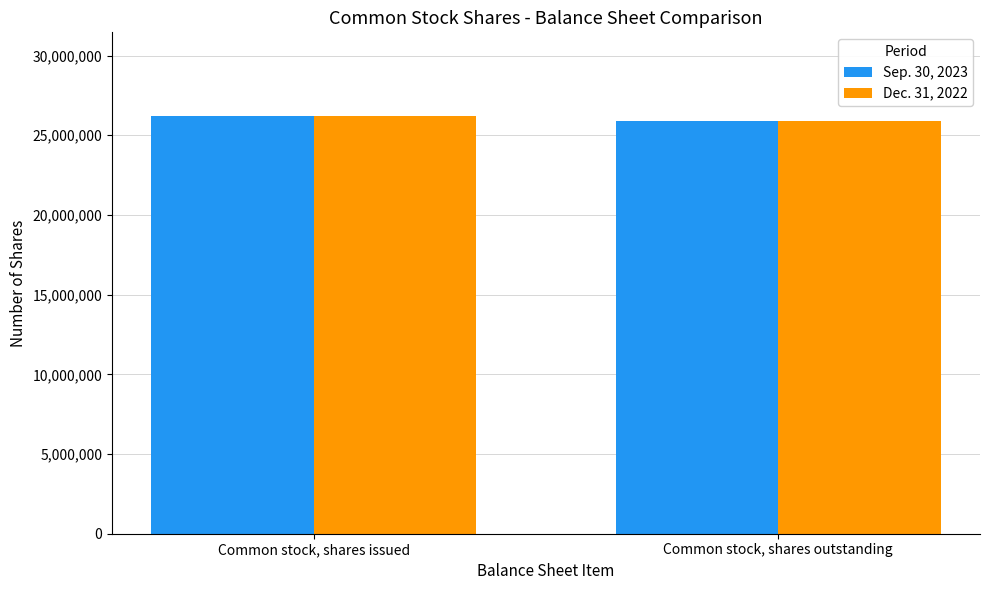

Reading right to left, list all the values displayed in this chart.

Sep. 30, 2023: Common stock, shares outstanding=25909516	Common stock, shares issued=26214739
Dec. 31, 2022: Common stock, shares outstanding=25909516	Common stock, shares issued=26214739